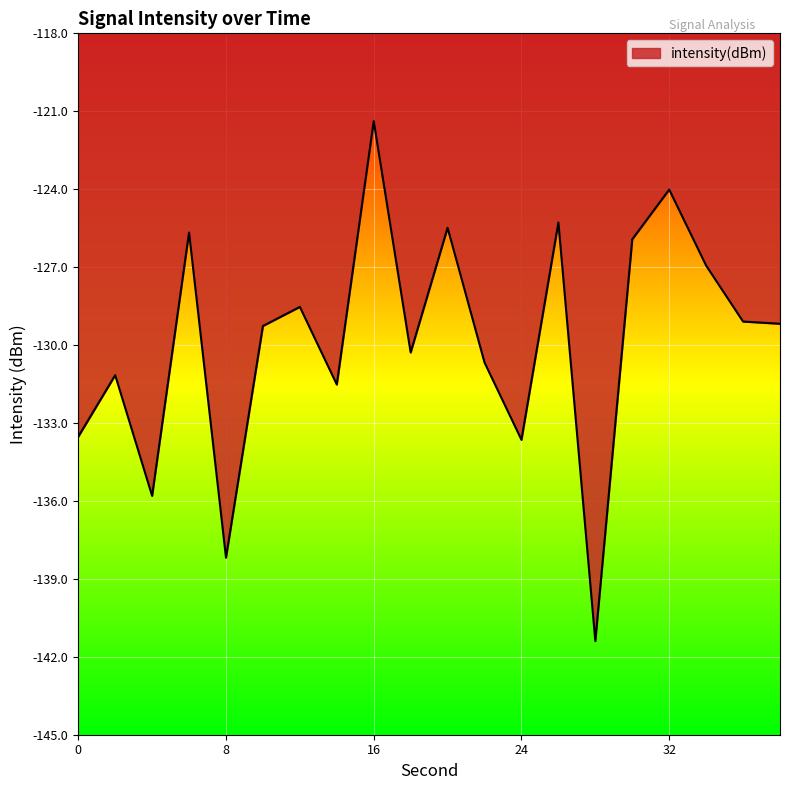

What is the smallest value displayed?

-141.4